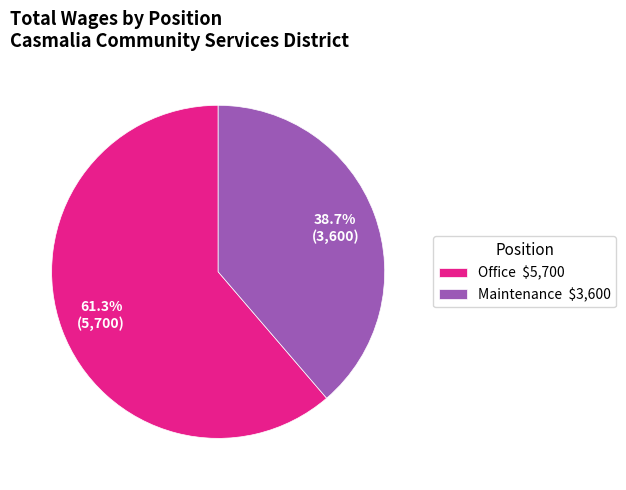

Which slice is the largest?

Office